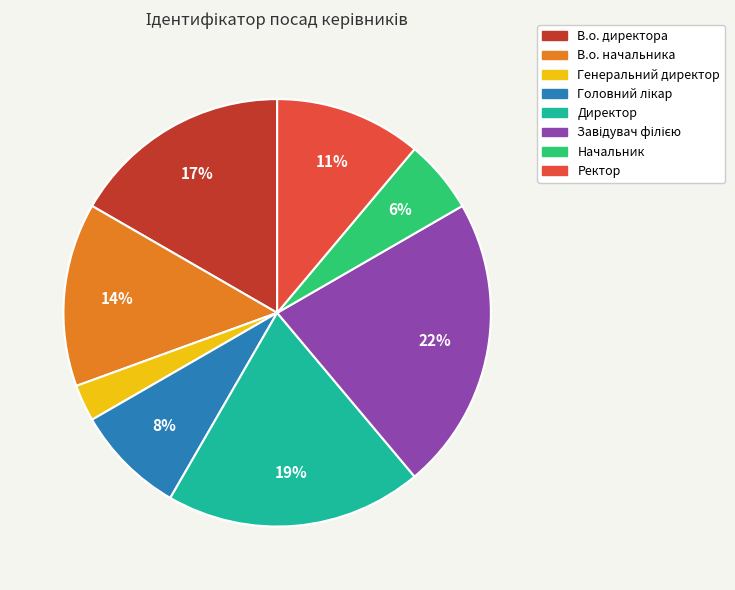

Is there any slice that represents more than half of the pie?

No